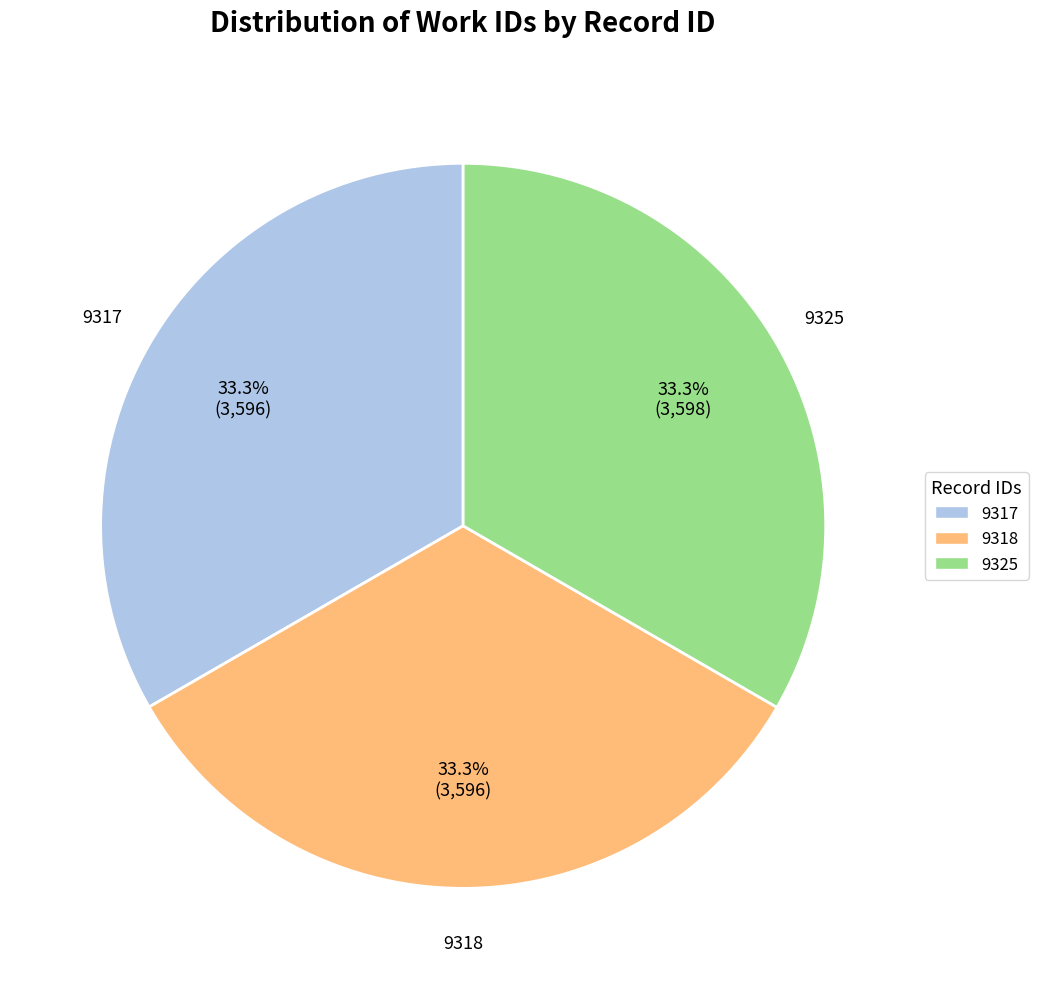

Approximately how many times larger is the value at 9318 compared to 9325?

1.0